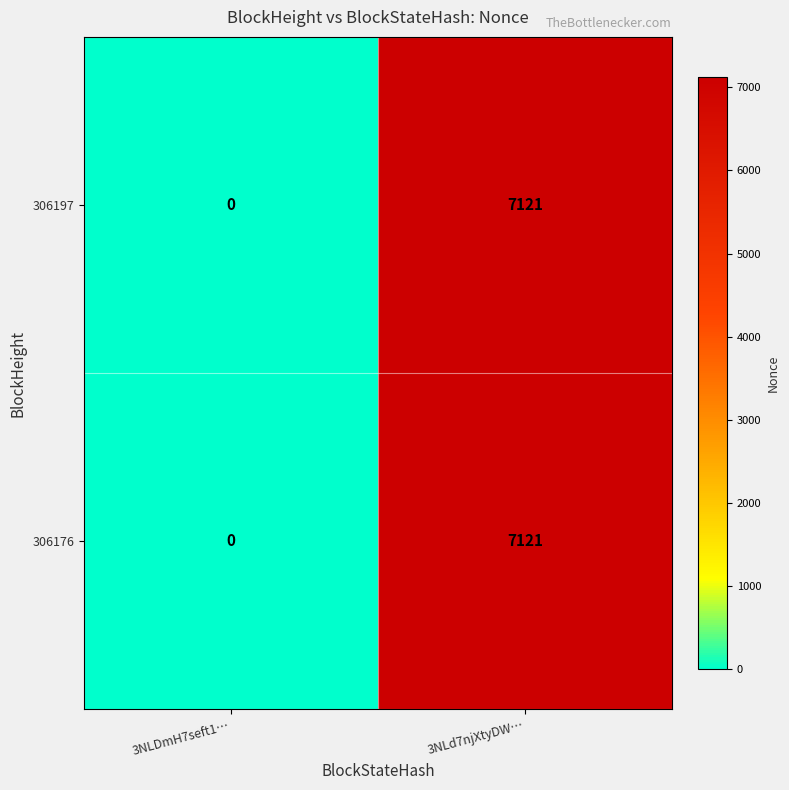

Rank the categories by 306197 value from highest to lowest.

3NLd7njXtyDW…, 3NLDmH7seft1…